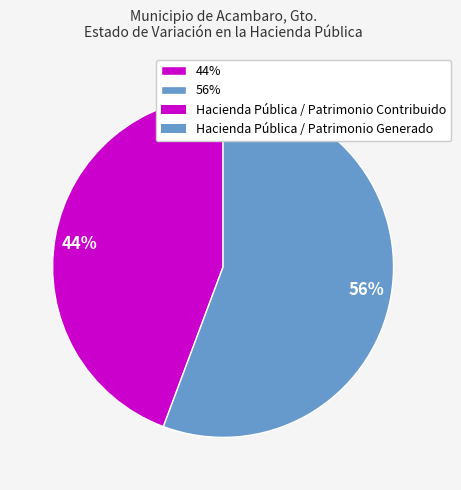

How many slices are in this pie chart?

2